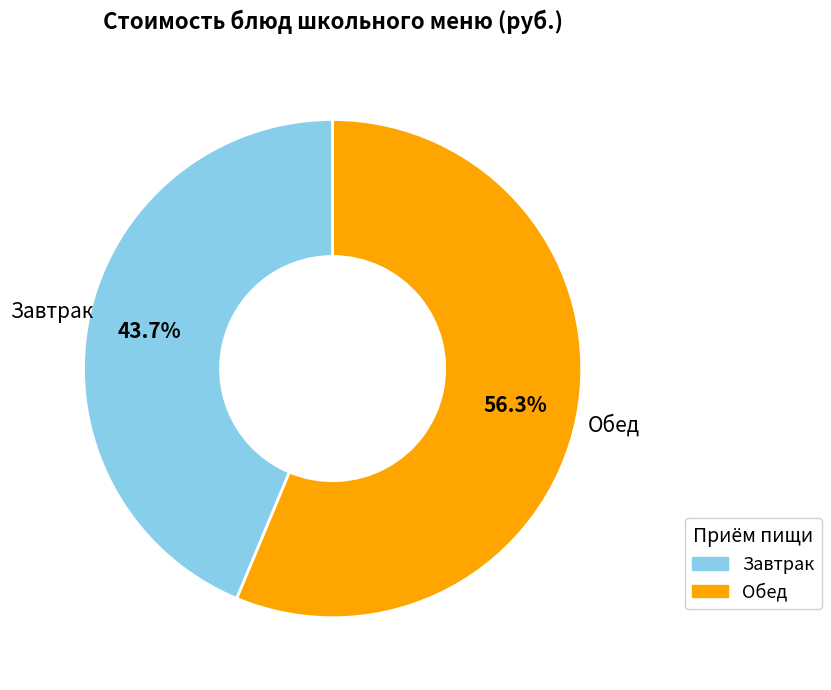

Does any single category account for the majority?

Yes